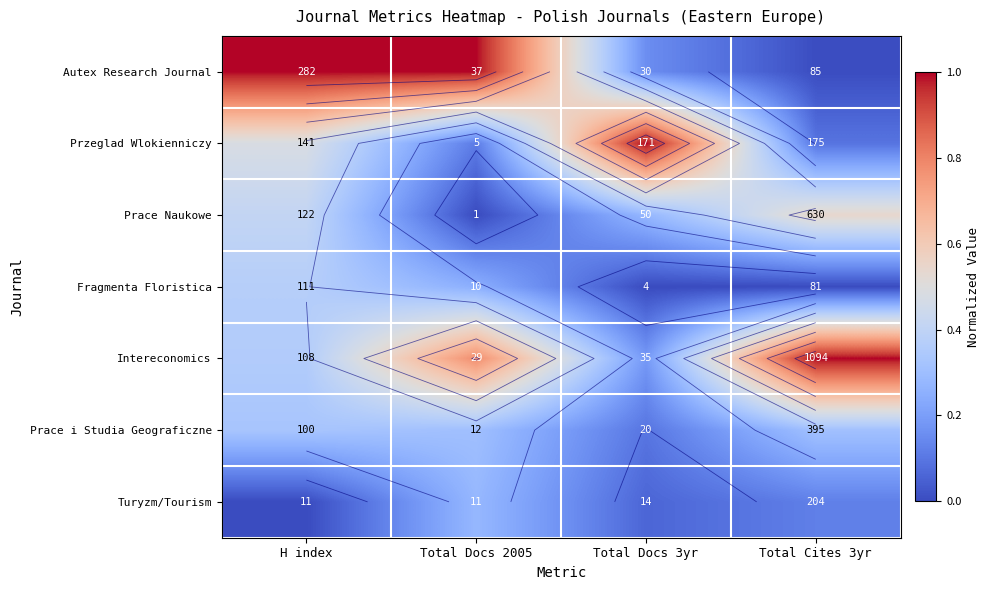

What is the maximum value shown in the chart?

1.0